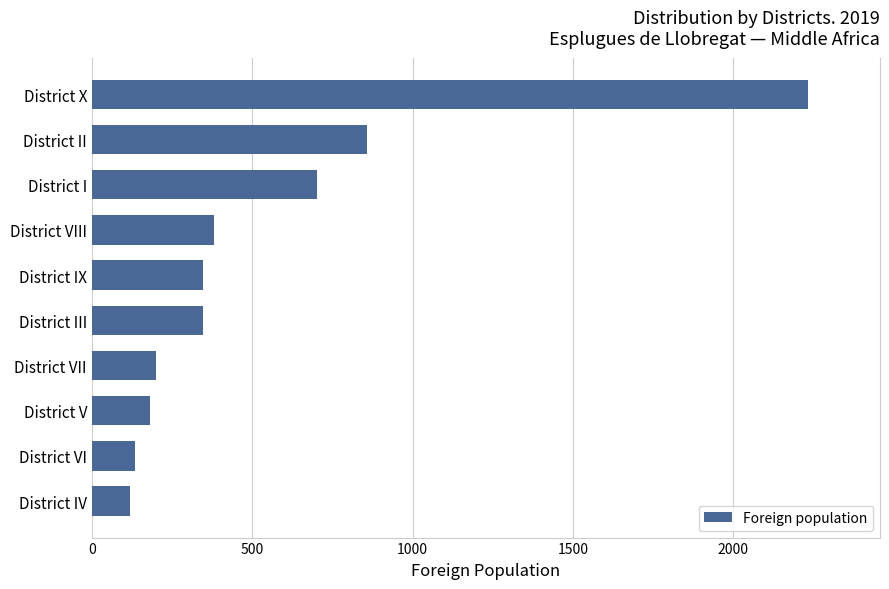

What is the difference between the second highest and minimum values?

738